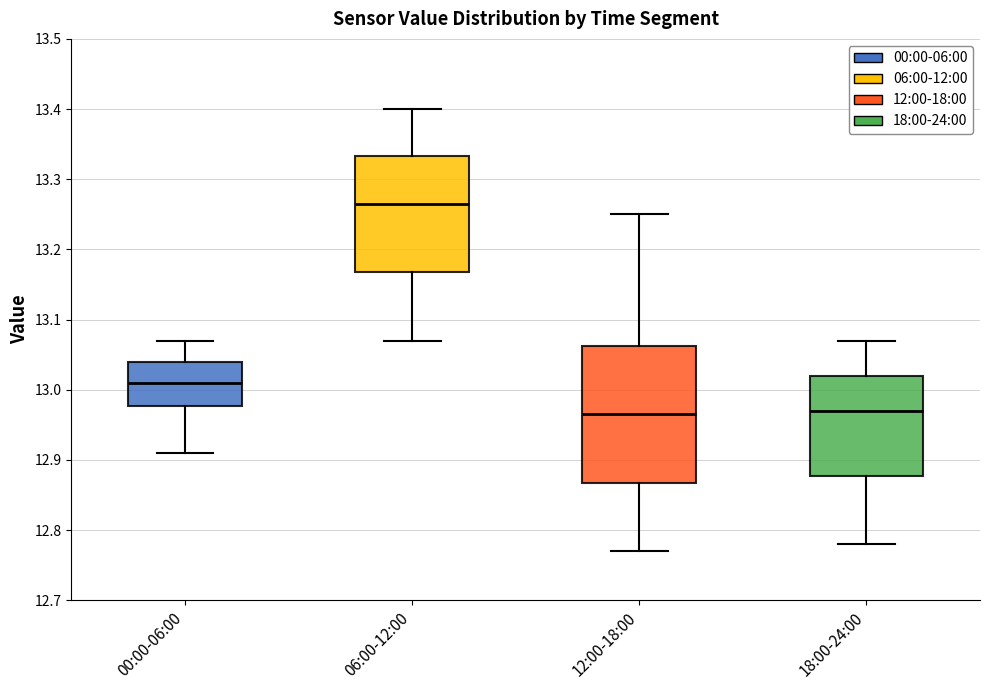

Reading left to right, read every box against the y-axis: the position of its median line, the range the box covers, and the ends of its whiskers. The values are not printed on the chart, so give them approximately, as read against the axis.

00:00-06:00: median 13.01, box 12.98 to 13.04, whiskers 12.91 to 13.07
06:00-12:00: median 13.27, box 13.17 to 13.33, whiskers 13.07 to 13.40
12:00-18:00: median 12.97, box 12.87 to 13.06, whiskers 12.77 to 13.25
18:00-24:00: median 12.97, box 12.88 to 13.02, whiskers 12.78 to 13.07